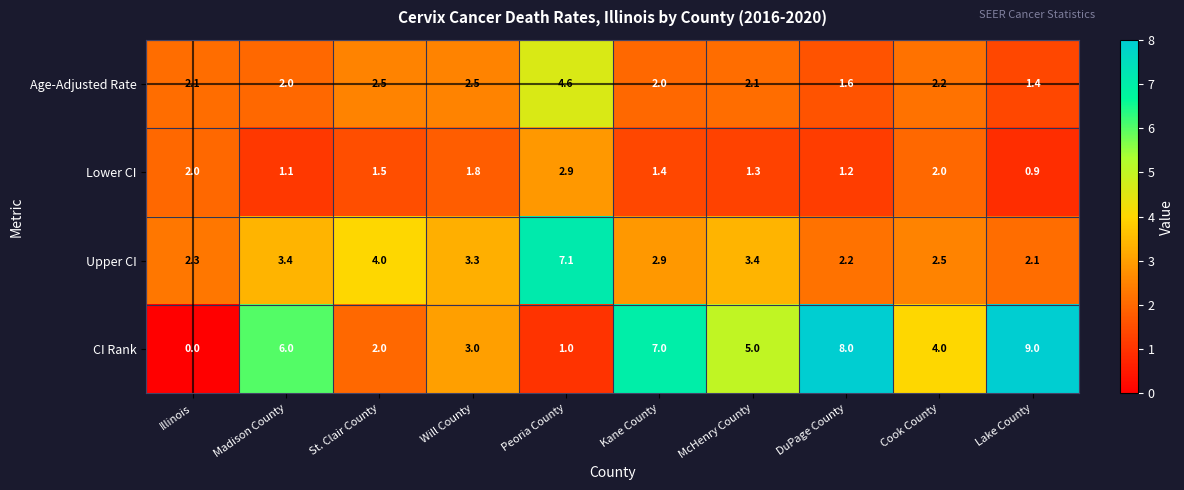

List the series in order of their overall mean, highest first.

CI Rank, Upper CI, Age-Adjusted Rate, Lower CI